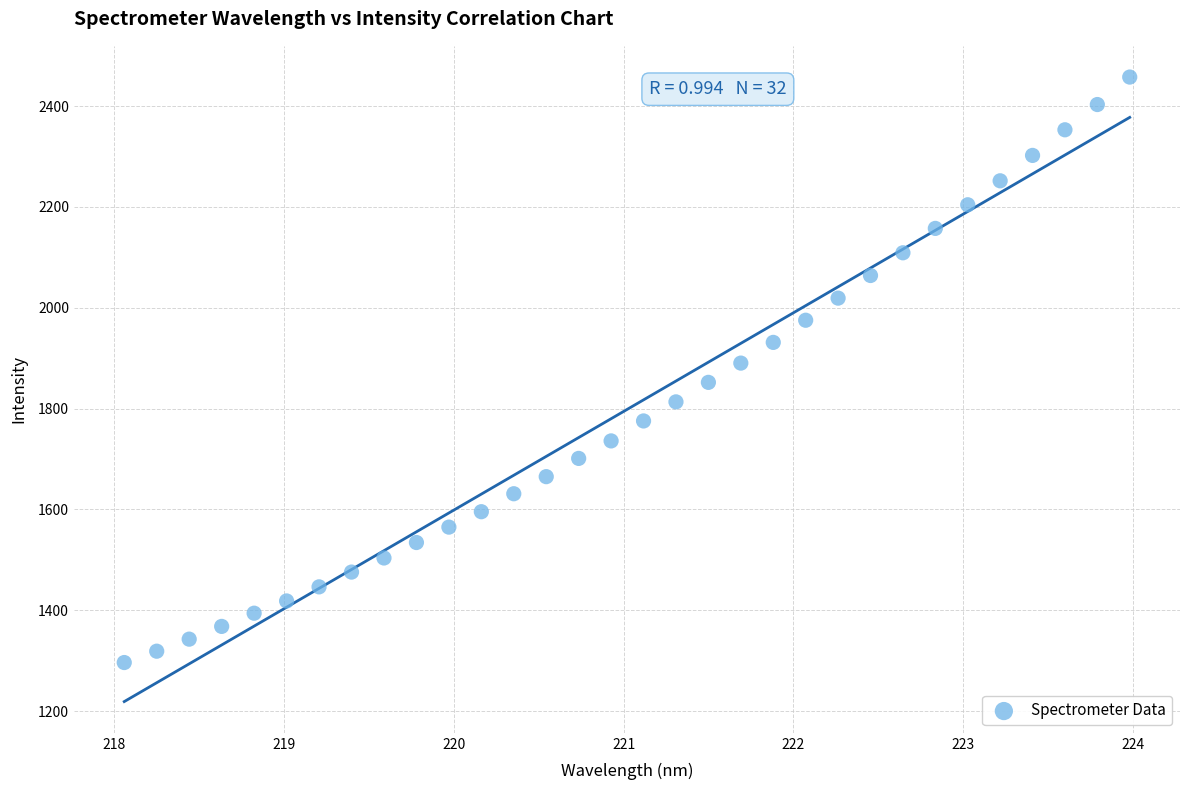

What is the range of Y values (max minus min)?

1161.1